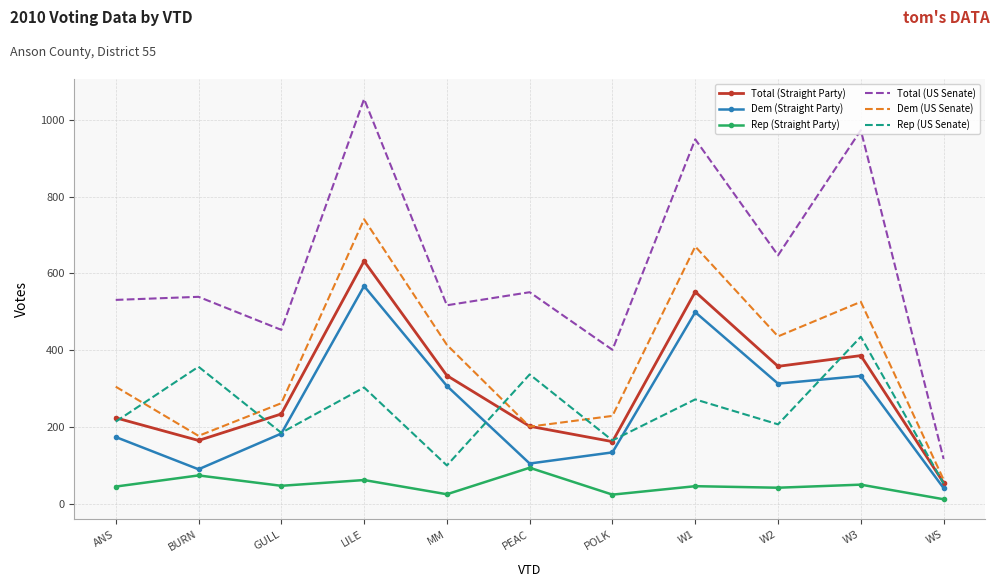

Is it true that Dem (Straight Party) equals 90 at BURN?

True